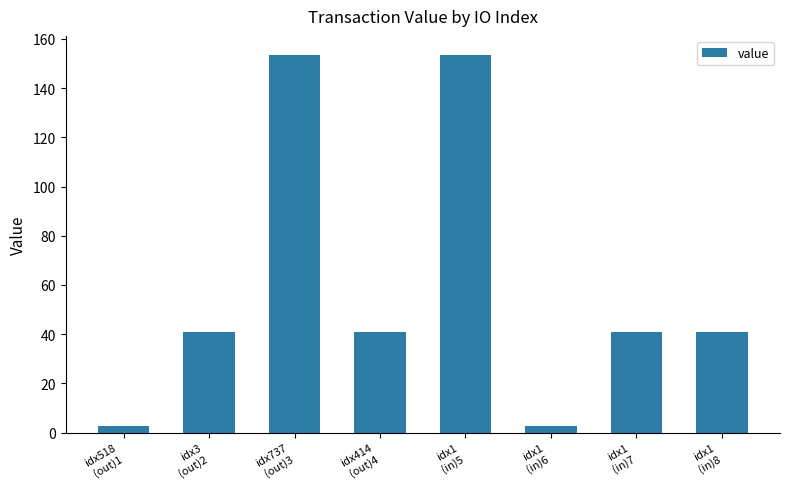

The chart shows a value of 2.7 at idx518
(out)1. True or false?

True